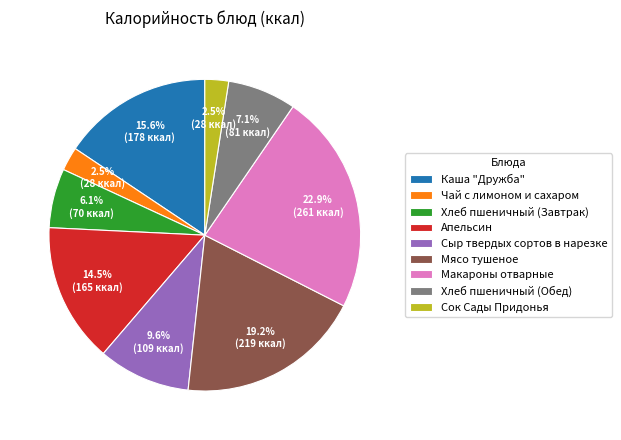

Does Каша "Дружба" account for over 50% of the chart?

No